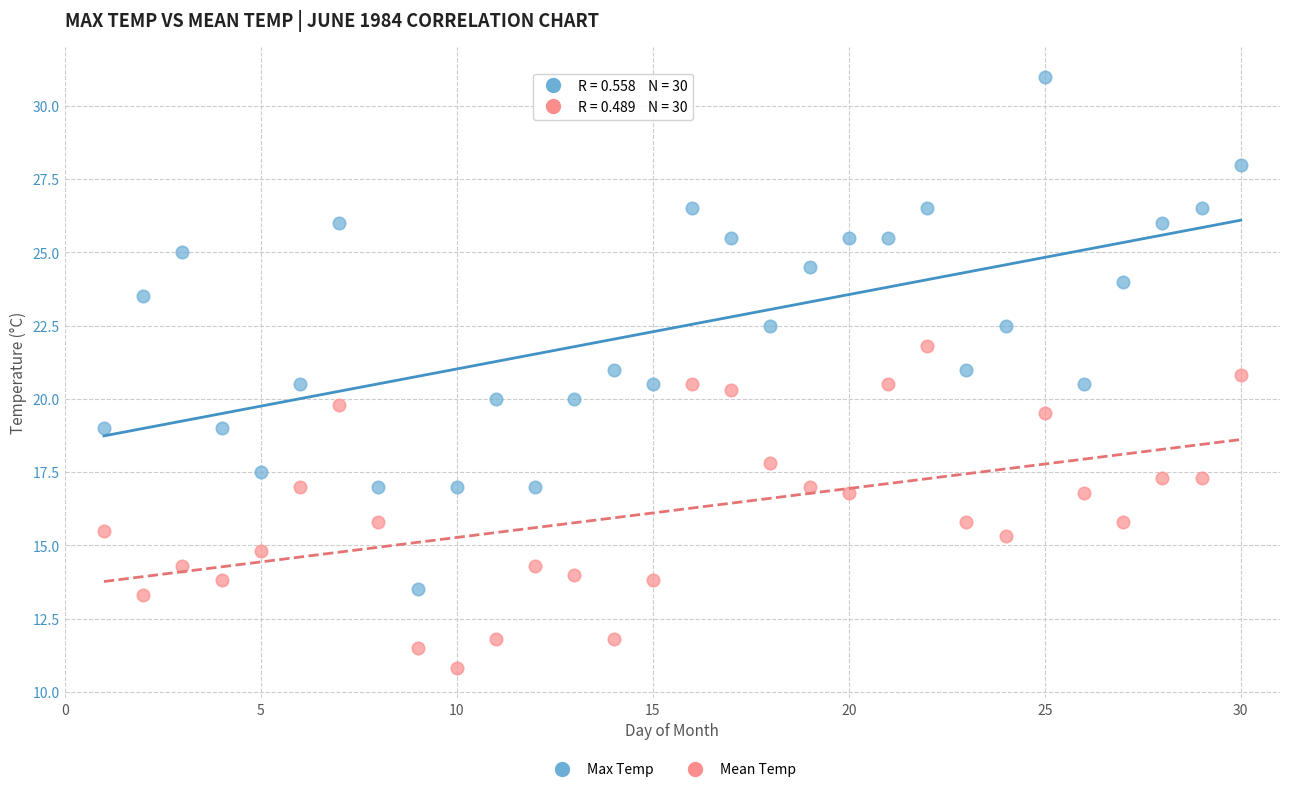

Which series reaches the minimum Y coordinate?

Mean Temp